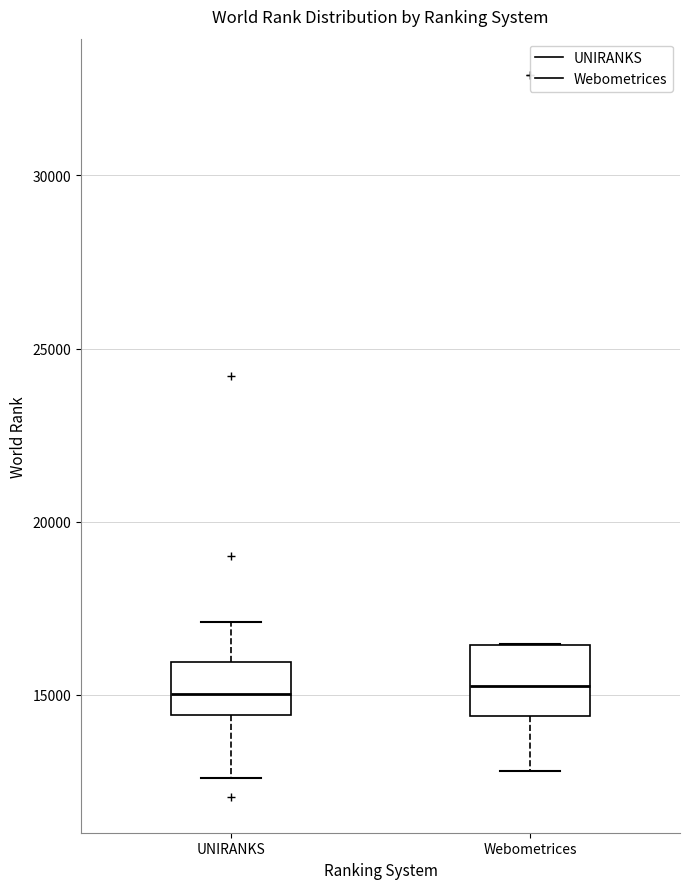

Reading left to right, read every box against the y-axis: the position of its median line, the range the box covers, and the ends of its whiskers. The values are not printed on the chart, so give them approximately, as read against the axis.

UNIRANKS: median 15000, box 14500 to 16000, whiskers 12500 to 17000
Webometrices: median 15500, box 14500 to 16500, whiskers 13000 to 16500